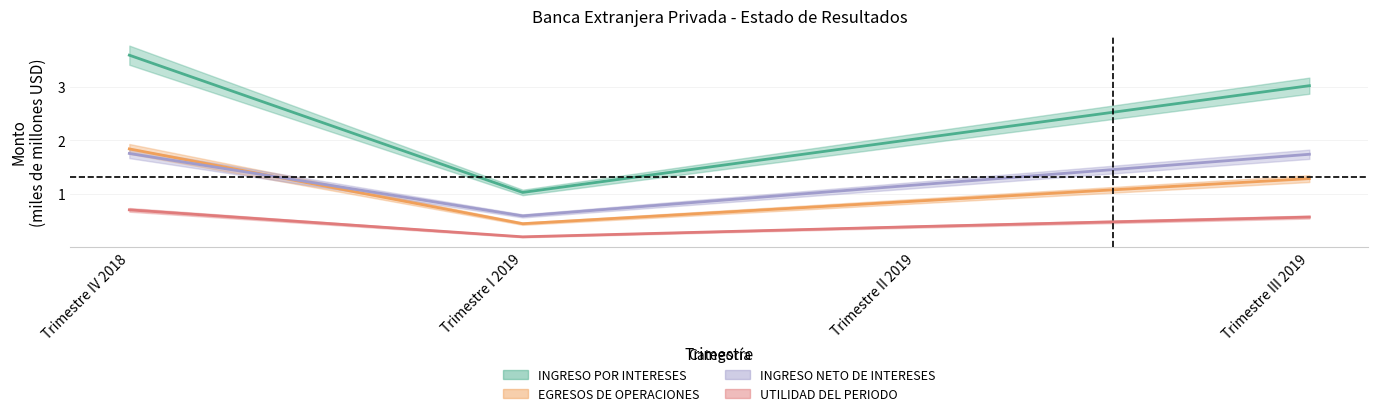

At which label does INGRESO NETO DE INTERESES first exceed 1?

Trimestre IV 2018